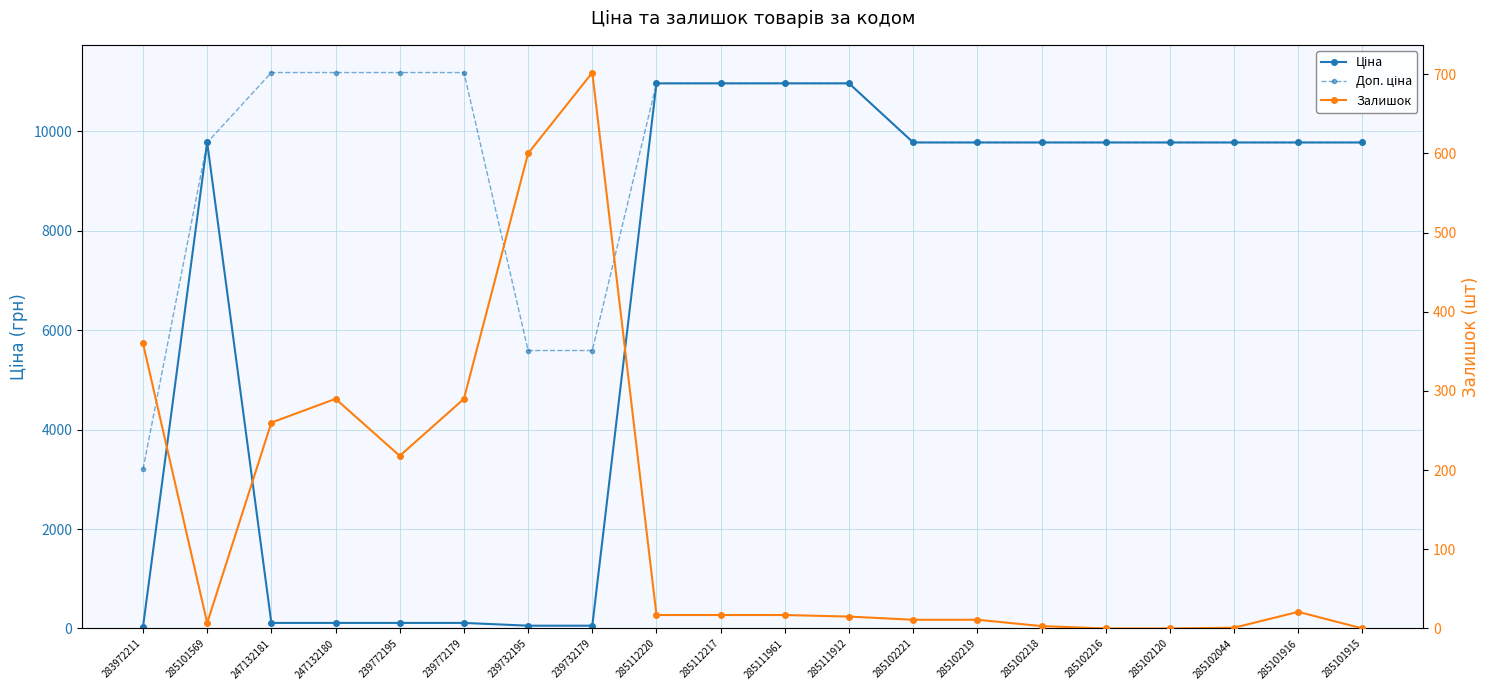

Where is the first local maximum for Ціна?

285101569